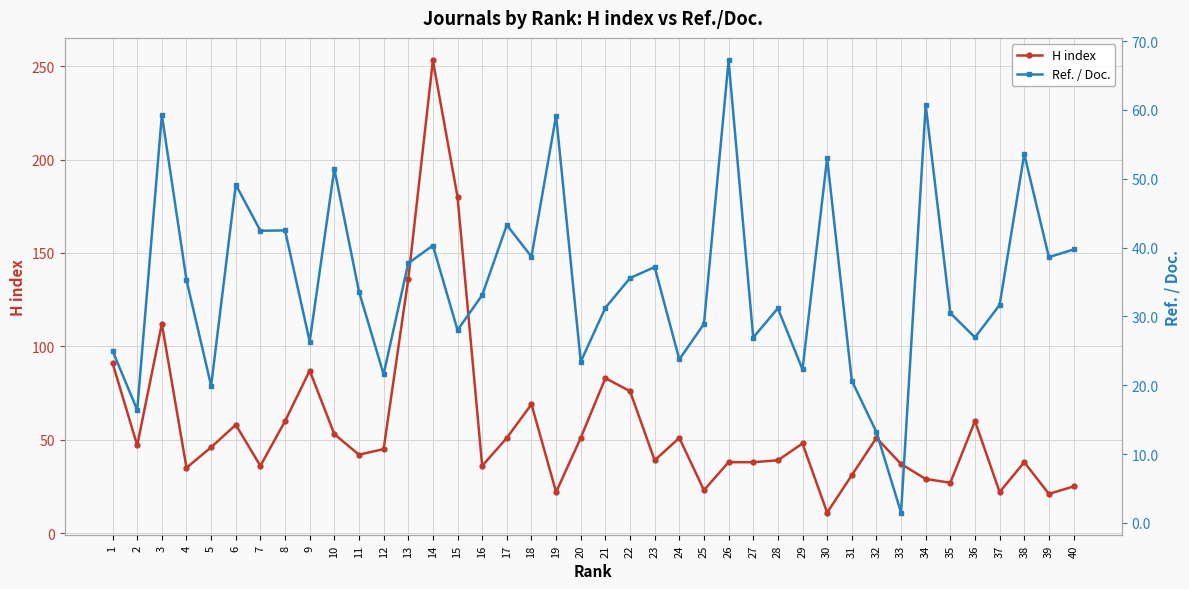

What are all the series names shown in the legend?

H index, Ref. / Doc.